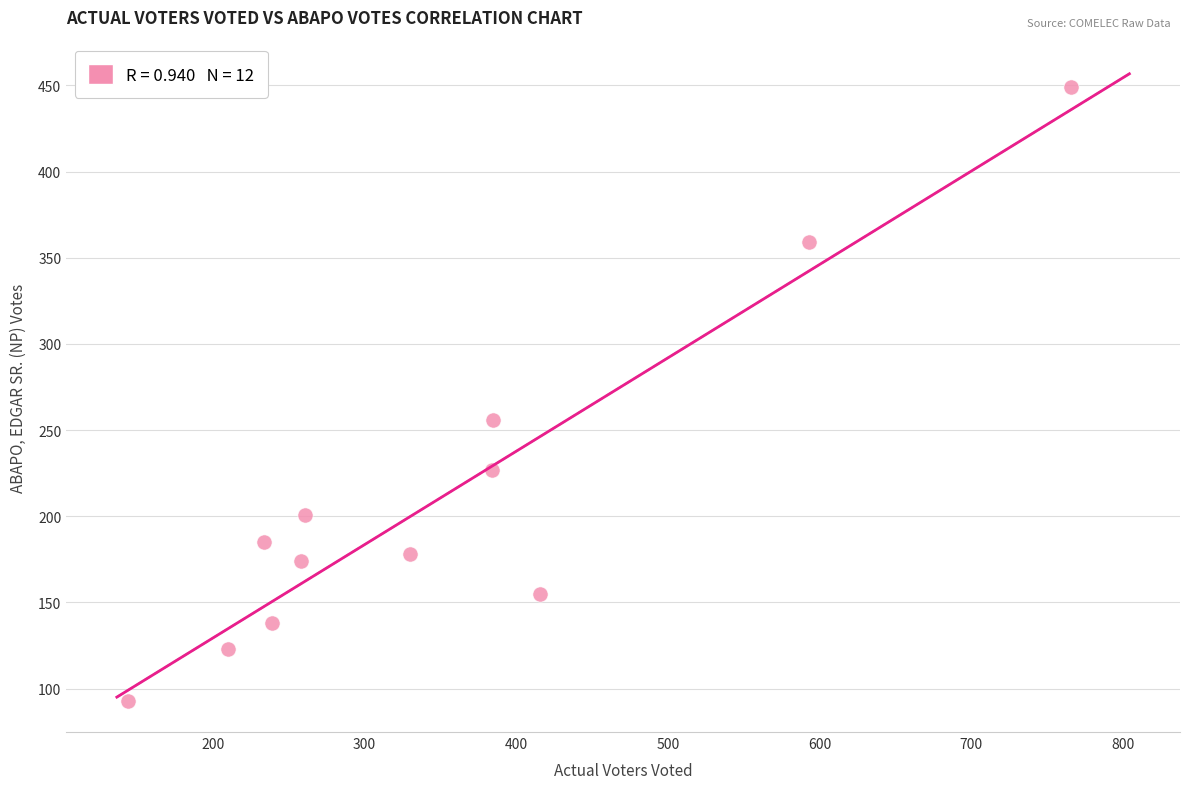

What Y value in the scatter plot is closest to 271?

256